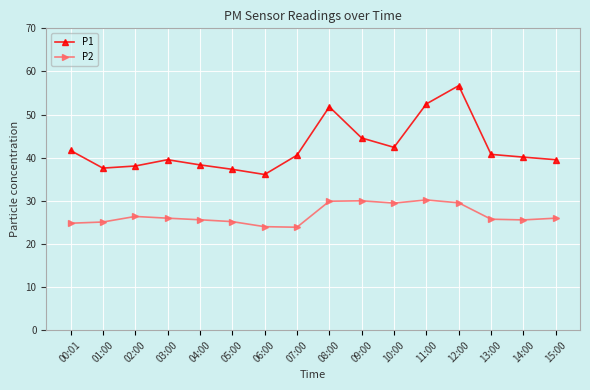

Where is P1 nearest to the value 46?

09:00